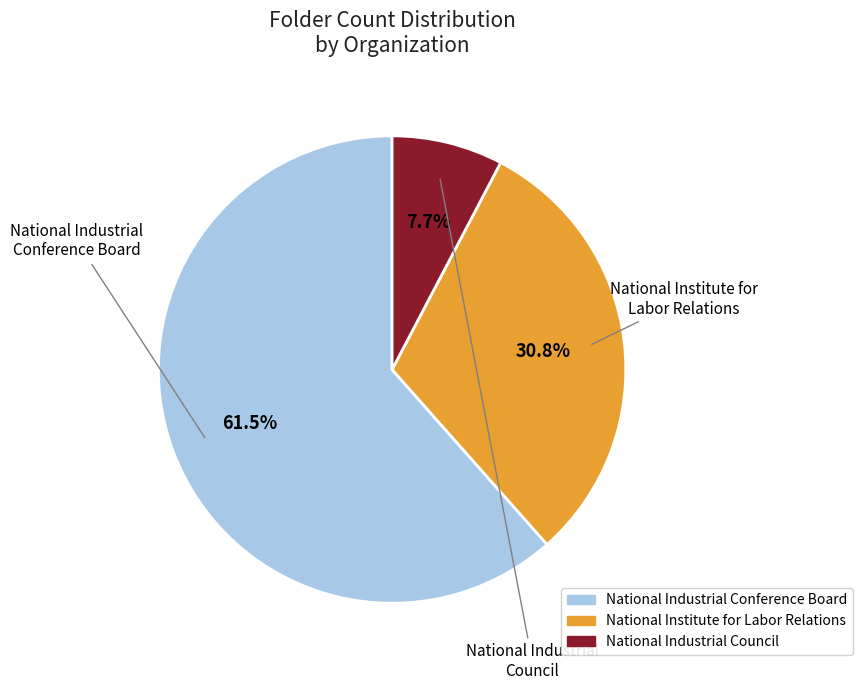

How many segments does this pie chart have?

3